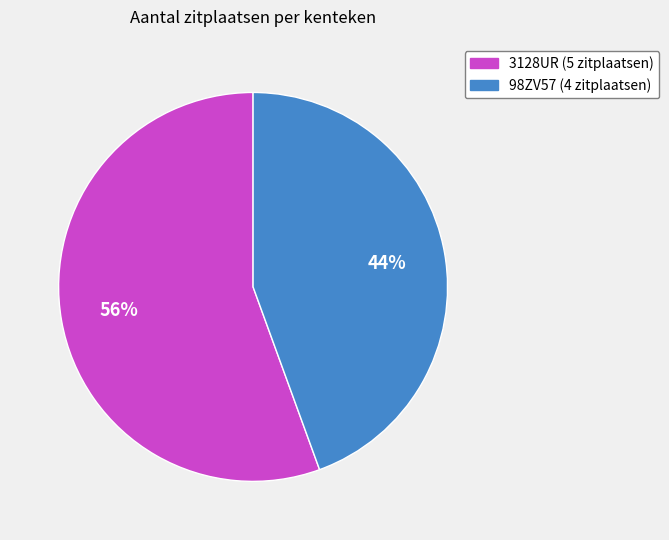

To the nearest percent, what is the average slice percentage?

50%